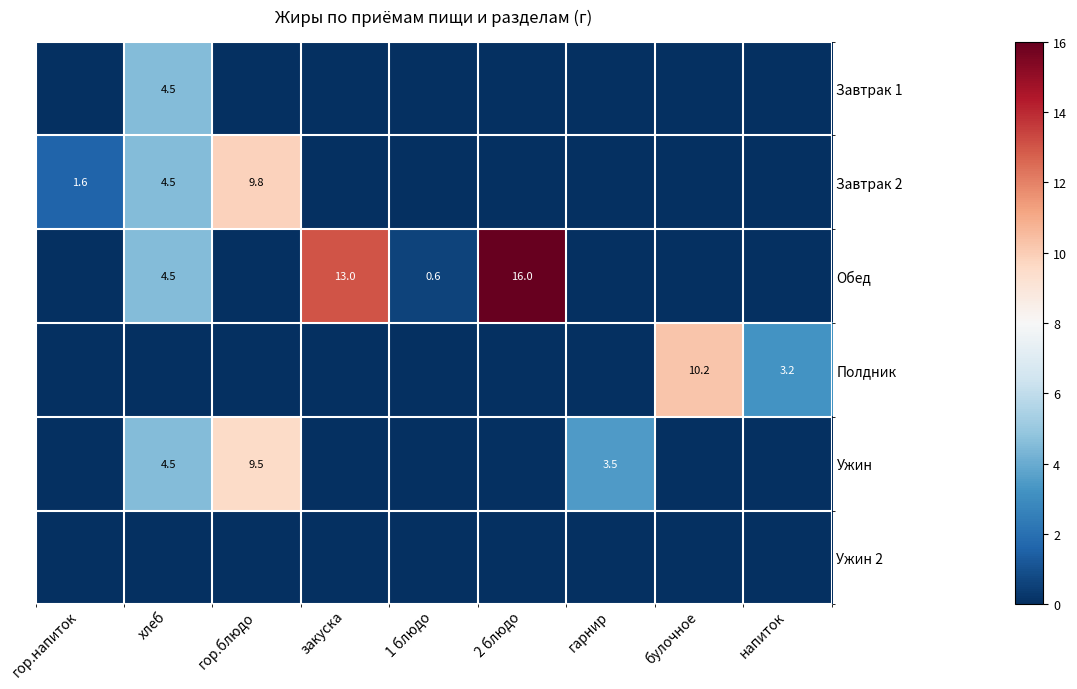

Which has a higher value, гор.блюдо or напиток?

гор.блюдо